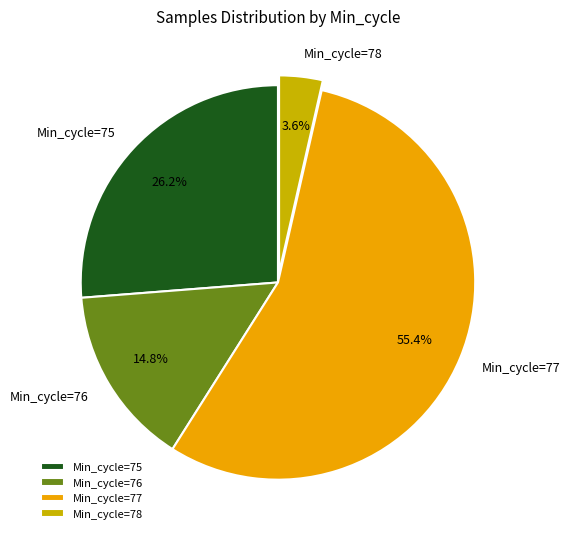

Between Min_cycle=78 and Min_cycle=76, which is larger?

Min_cycle=76